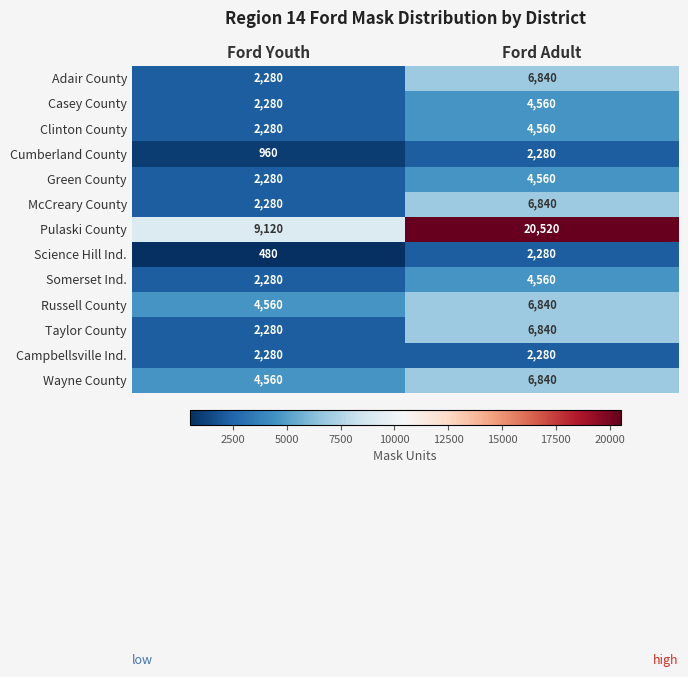

The value of Pulaski County at Ford Adult is 32461. True or false?

False